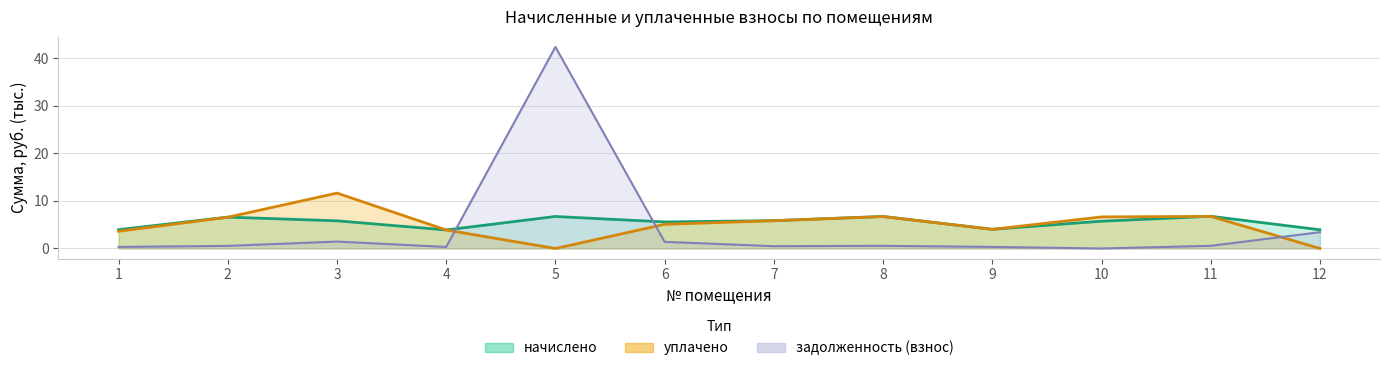

Does the chart display data point markers on the line(s)?

No